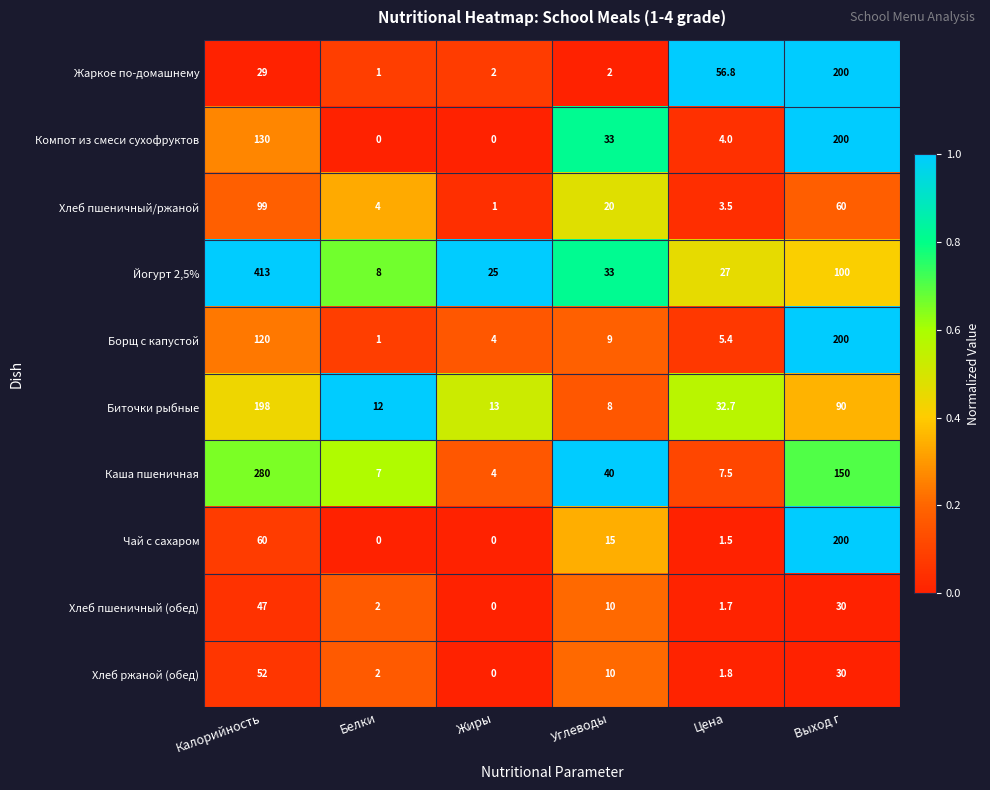

At which category is the sum across all series the highest?

Калорийность